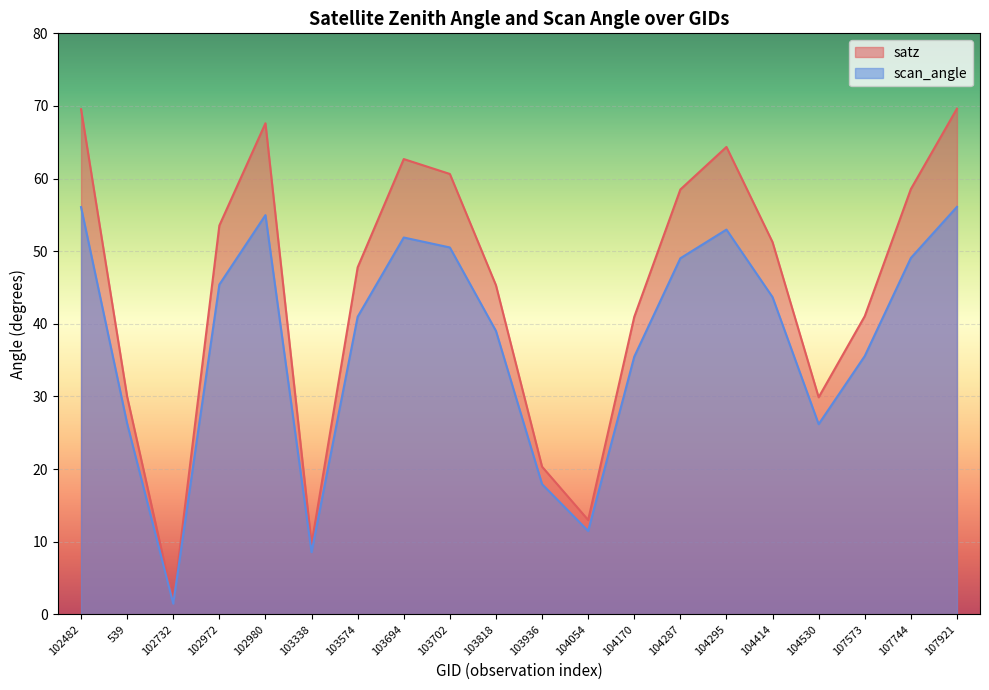

What is the spread (max minus min) of values at 103694?

10.8